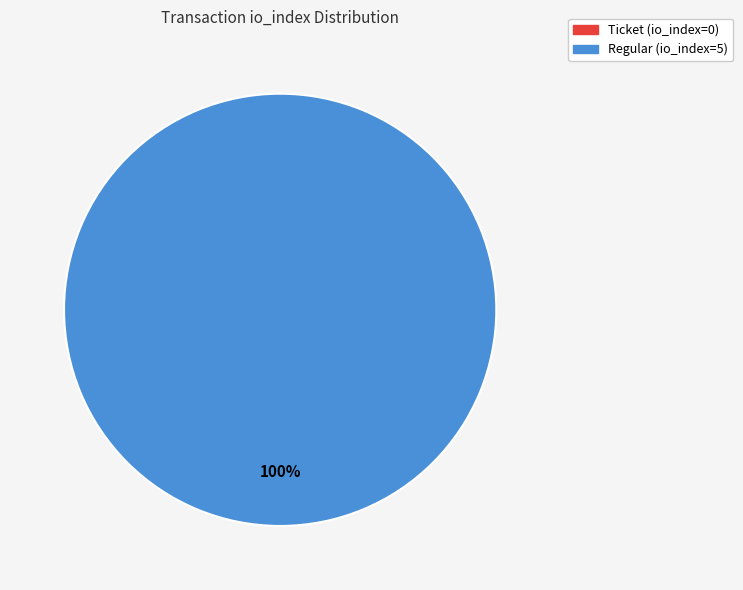

Is the sum of Ticket (io_index=0) and Regular (io_index=5) greater than half?

Yes